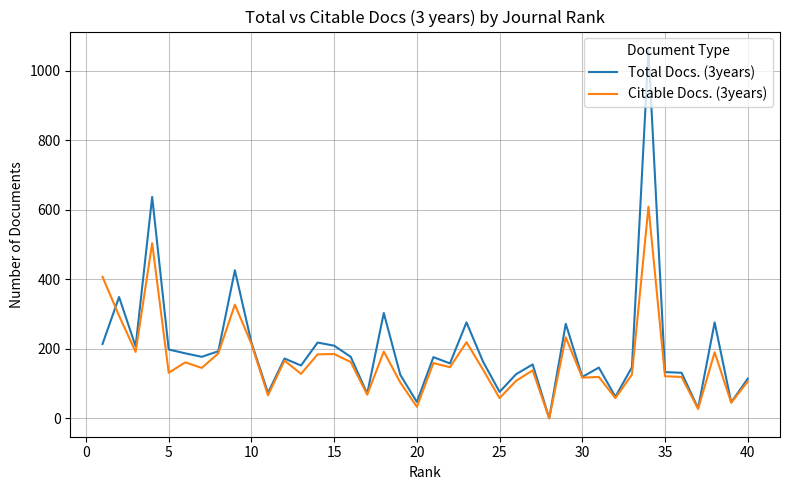

In Citable Docs. (3years), how many points are higher than both neighbors (excluding endpoints)?

13